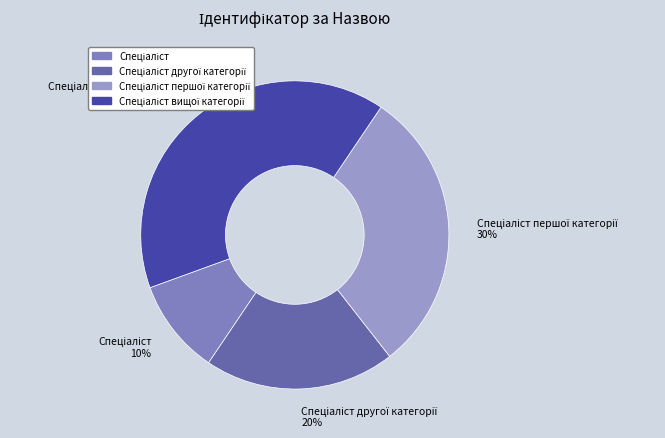

Does any single category account for the majority?

No